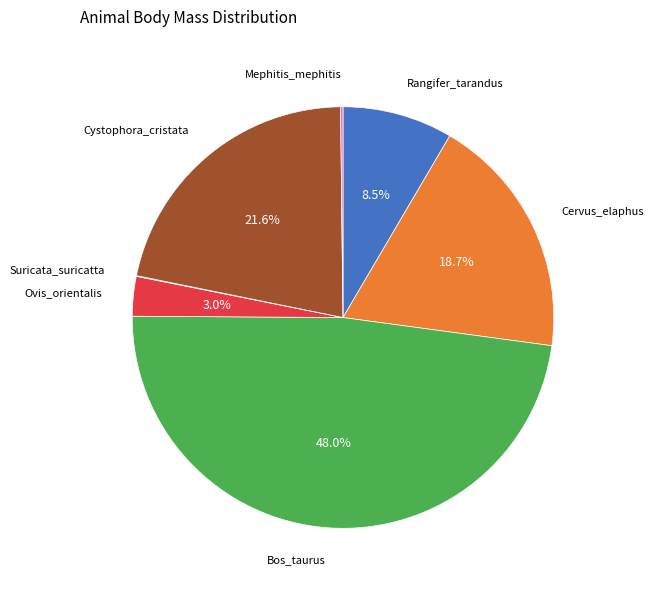

Does any single category account for the majority?

No